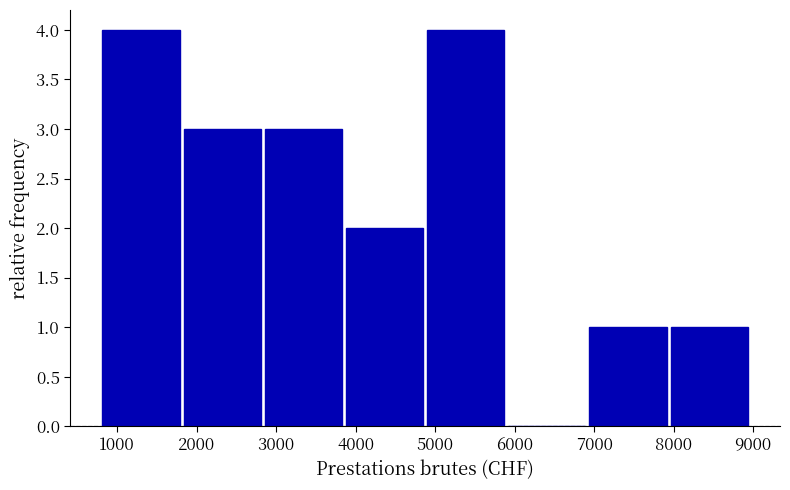

Reading left to right, list every bar in this chart as the range it spans on the x-axis followed by its height. Neither the bar edges nor the heights are printed on the chart, so give them approximately, as read against the axes.

800 to 1800: 4
1800 to 2800: 3
2800 to 3900: 3
3900 to 4900: 2
4900 to 5900: 4
5900 to 6900: 0
6900 to 7900: 1
7900 to 9000: 1